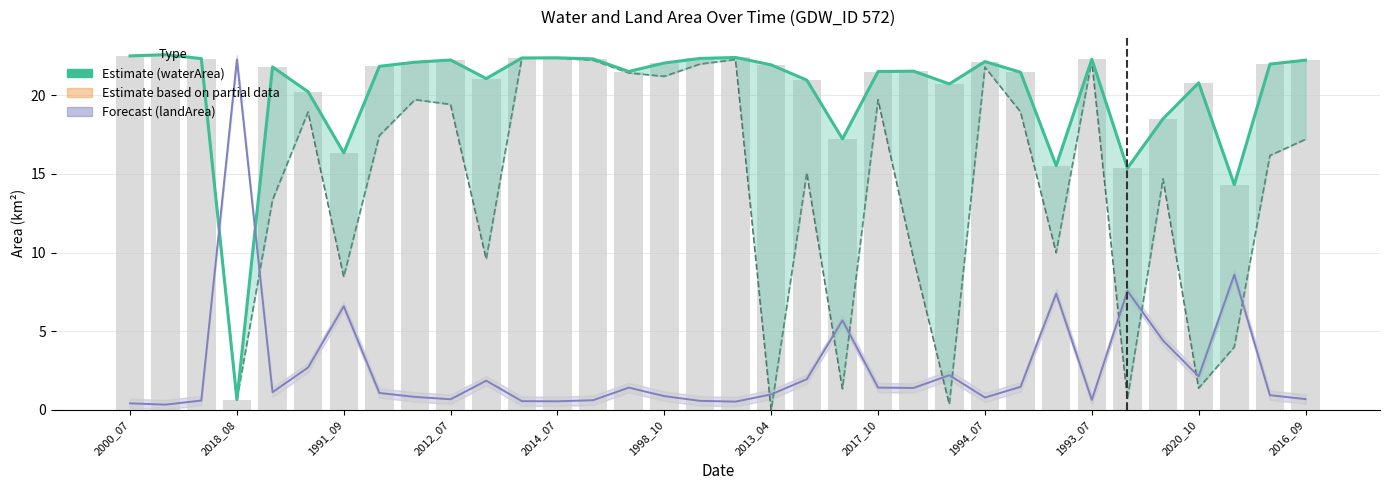

What is the difference between the highest and lowest values at 2018_08?

21.6